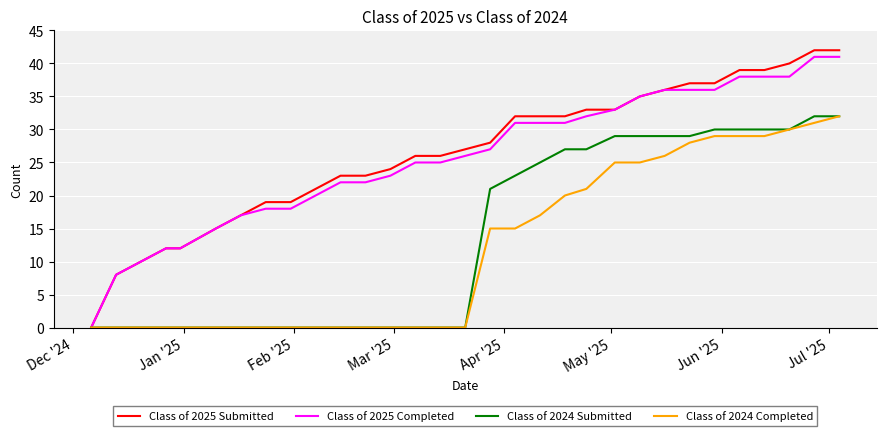

What are all the series names shown in the legend?

Class of 2025 Submitted, Class of 2025 Completed, Class of 2024 Submitted, Class of 2024 Completed